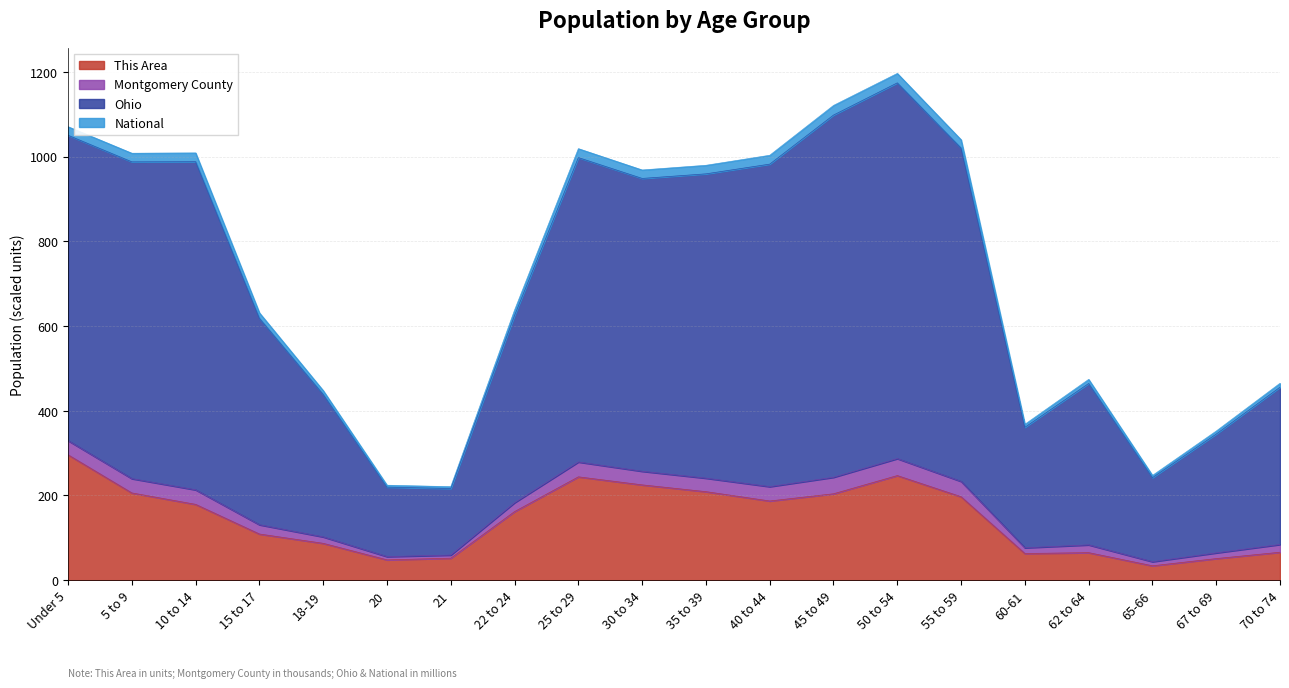

True or false: This Area and Ohio cross at least once.

False